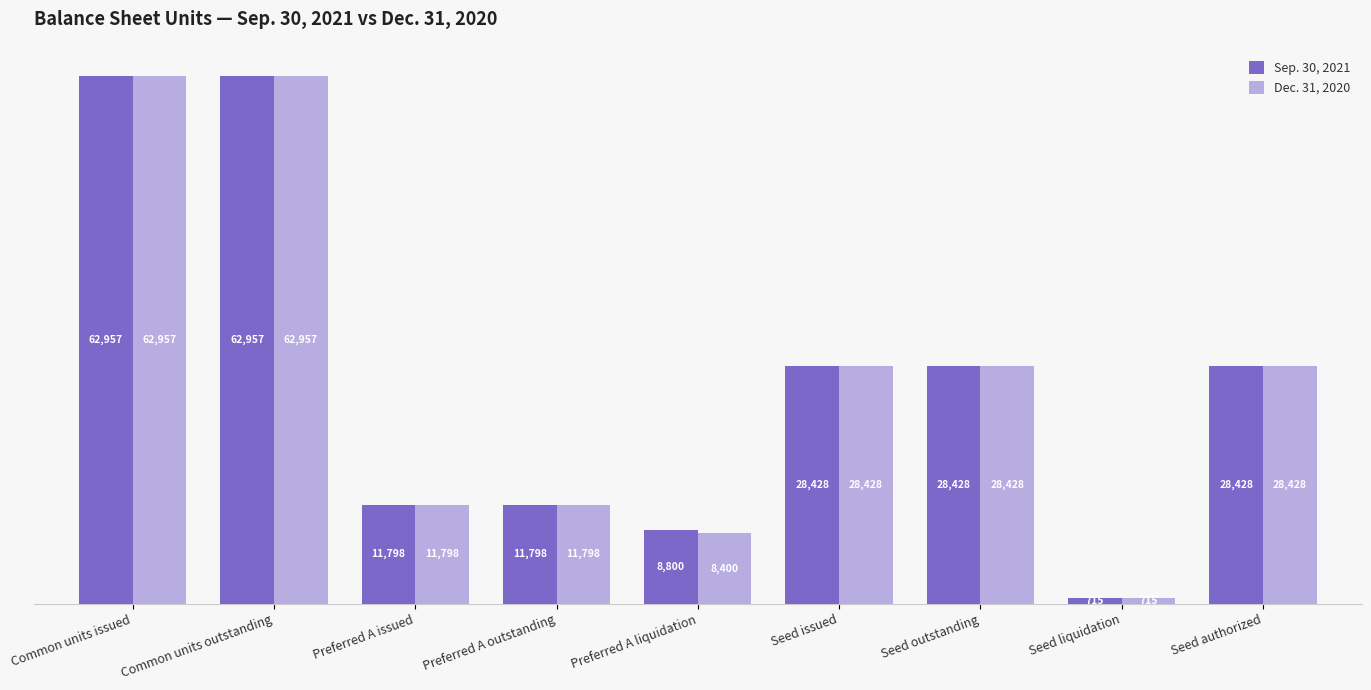

Which series changed the most between Preferred A liquidation and Seed liquidation?

Sep. 30, 2021